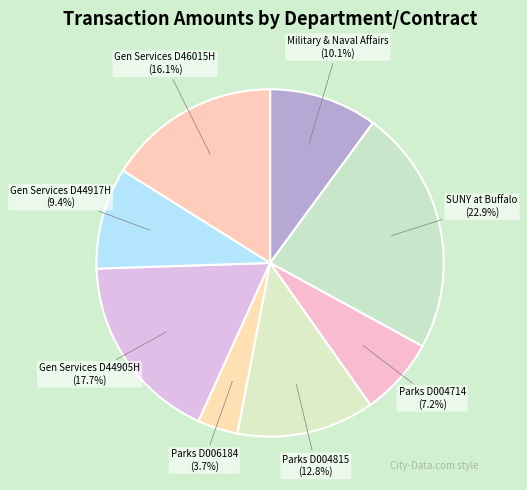

How many slices are in this pie chart?

8